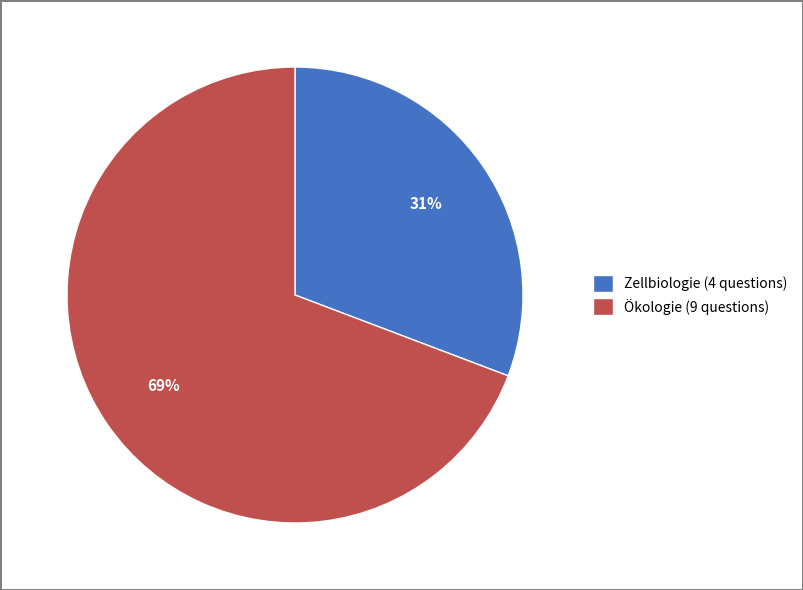

To the nearest percent, what is the combined percentage of Zellbiologie and Ökologie?

100%